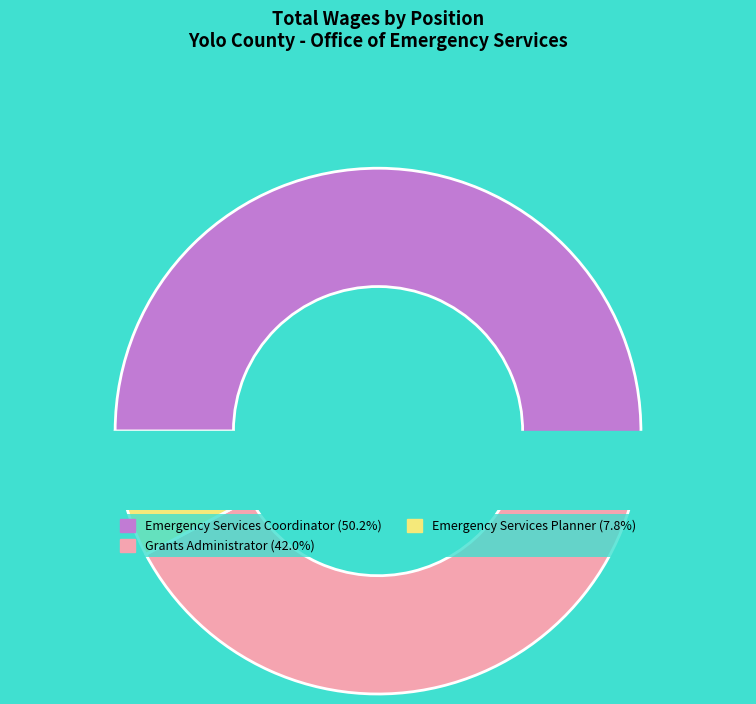

To the nearest percent, what portion does Emergency Services Coordinator represent?

50%